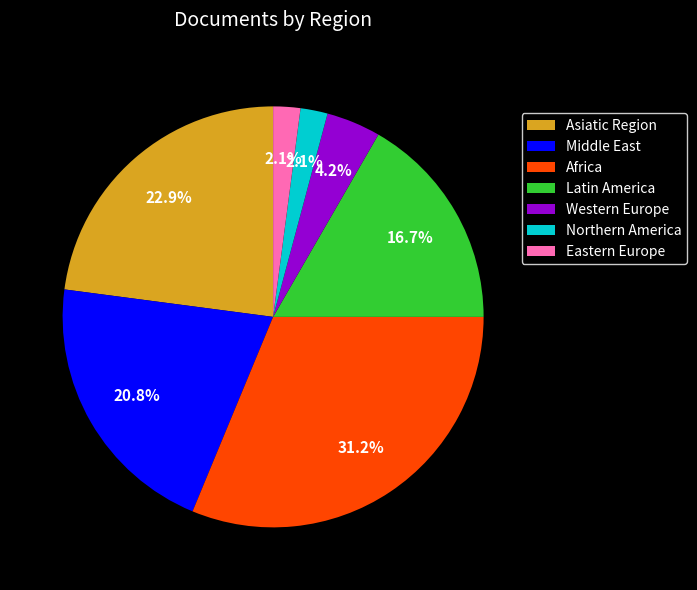

To the nearest percent, what percentage of the pie is Eastern Europe?

2%